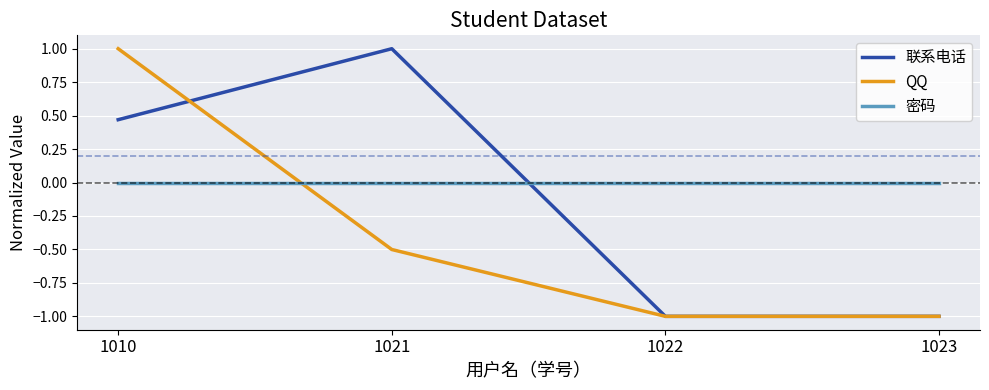

Which series changed the most between 1021 and 1023?

联系电话